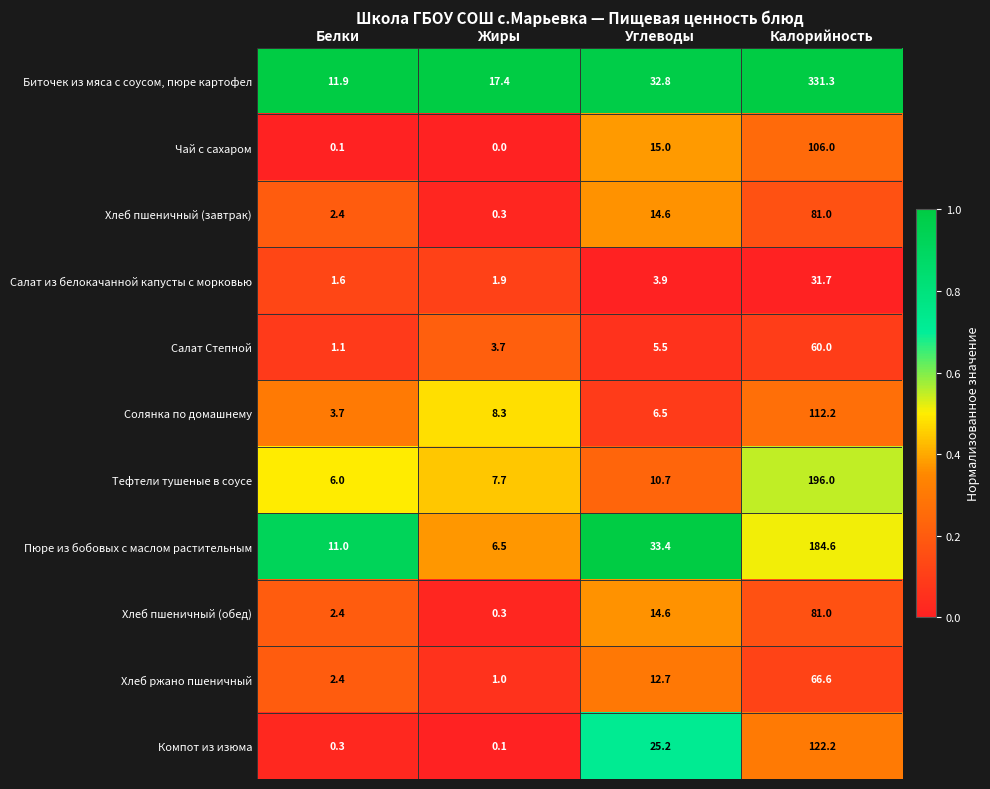

What is the highest value of the Компот из изюма series?

122.2